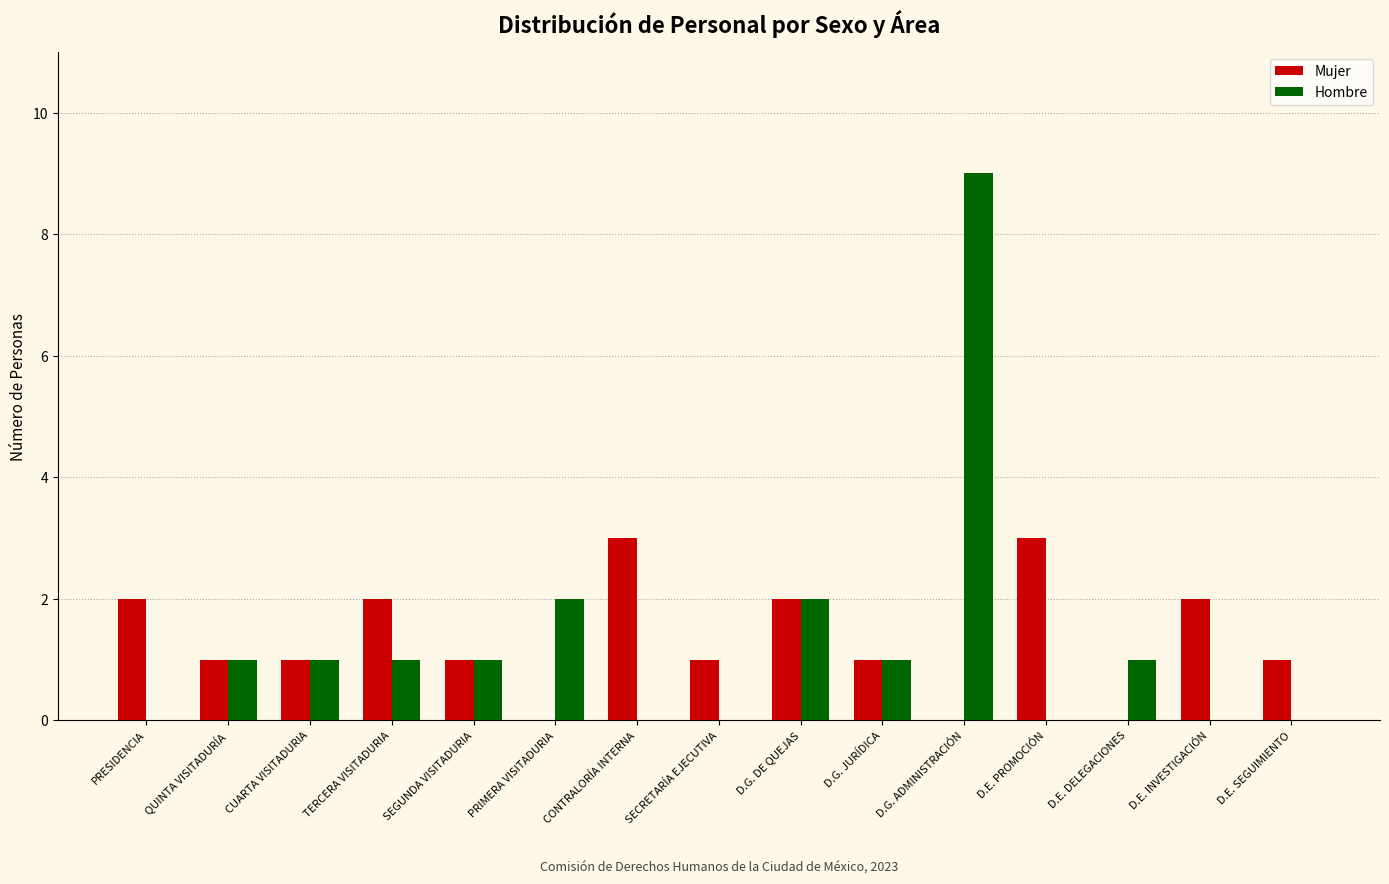

How many groups of bars are there?

15